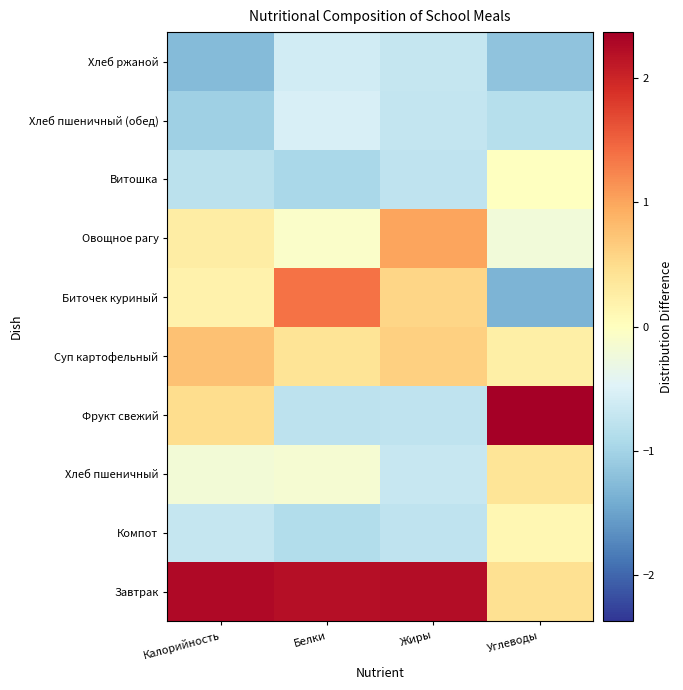

Which has a higher value, Углеводы or Белки?

Белки